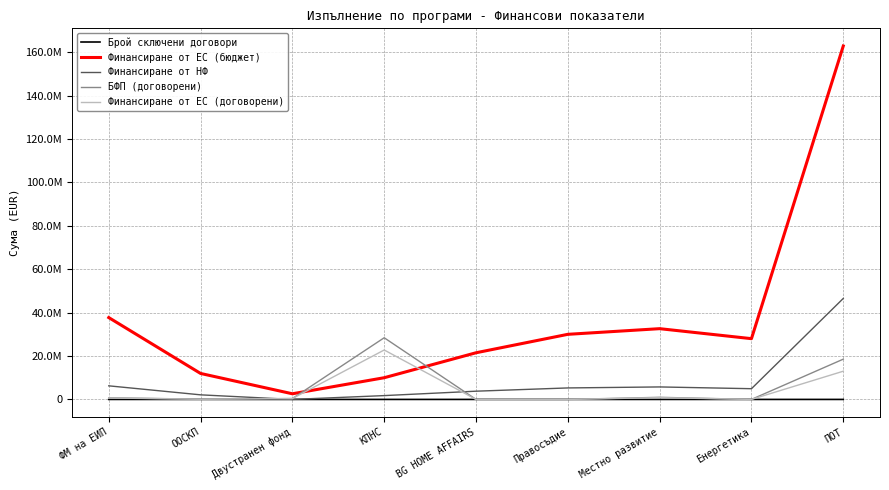

What are all the series names shown in the legend?

Брой сключени договори, Финансиране от ЕС (бюджет), Финансиране от НФ, БФП (договорени), Финансиране от ЕС (договорени)